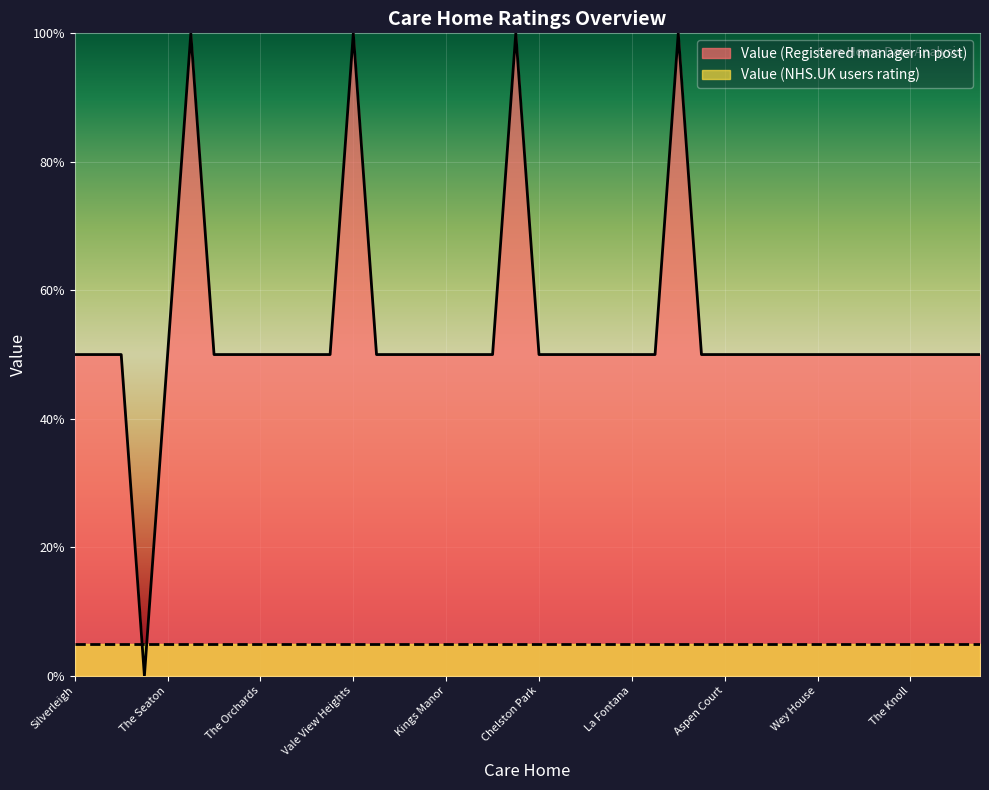

What is the maximum value shown in the chart?

100